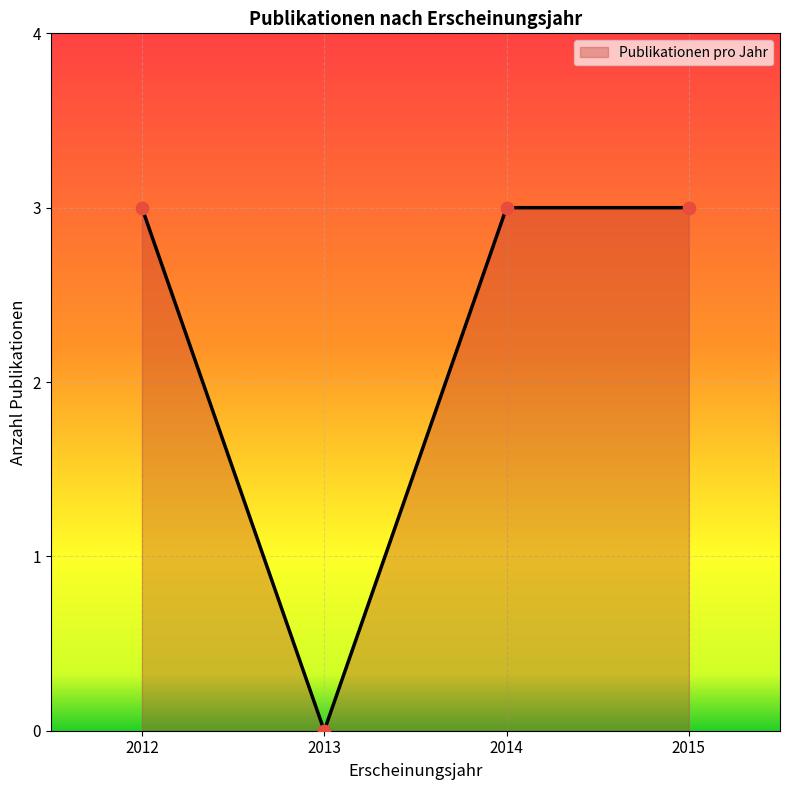

What is the ratio of the value at 2012 to the value at 2014?

1.0